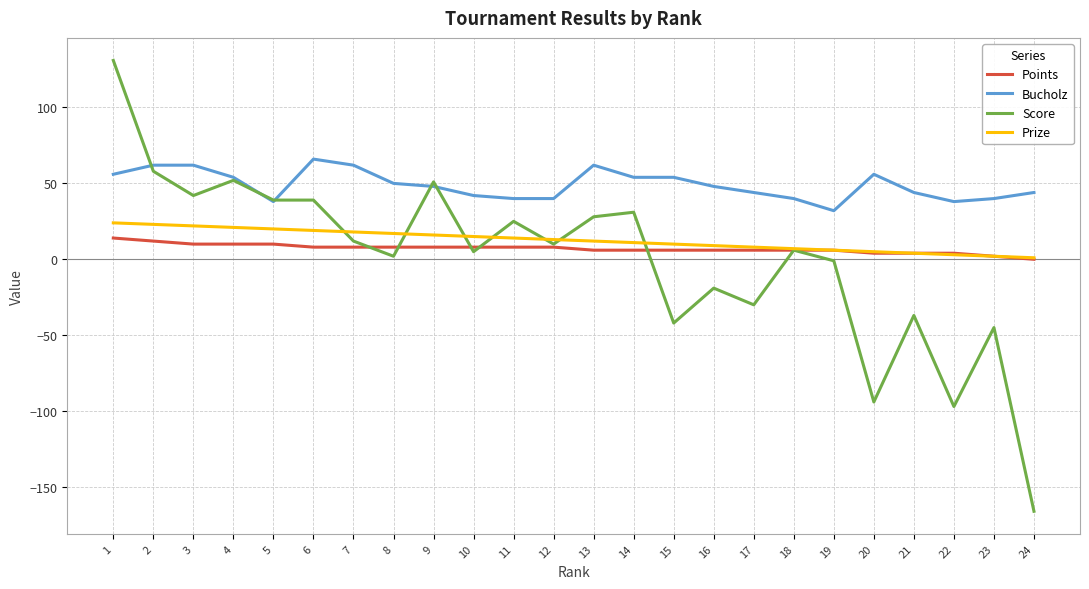

Is the value of Points at 6 greater than the value of Bucholz at 3?

No